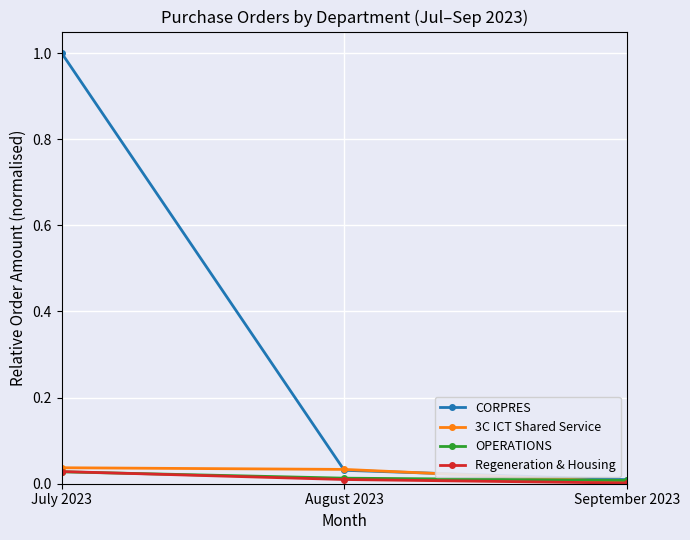

The OPERATIONS series shows 0.0 at July 2023. True or false?

True